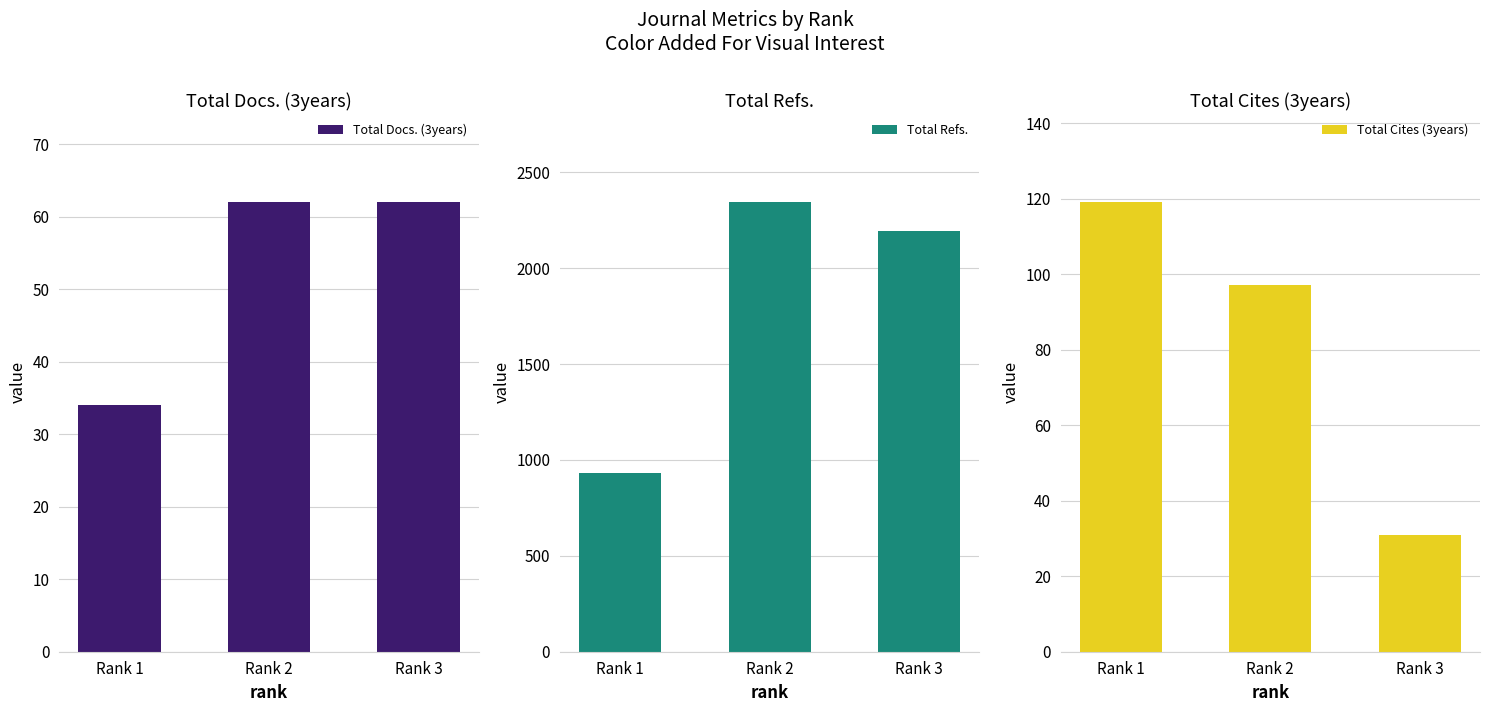

Is the value of Total Cites (3years) at Rank 2 greater than the value of Total Docs. (3years) at Rank 3?

Yes